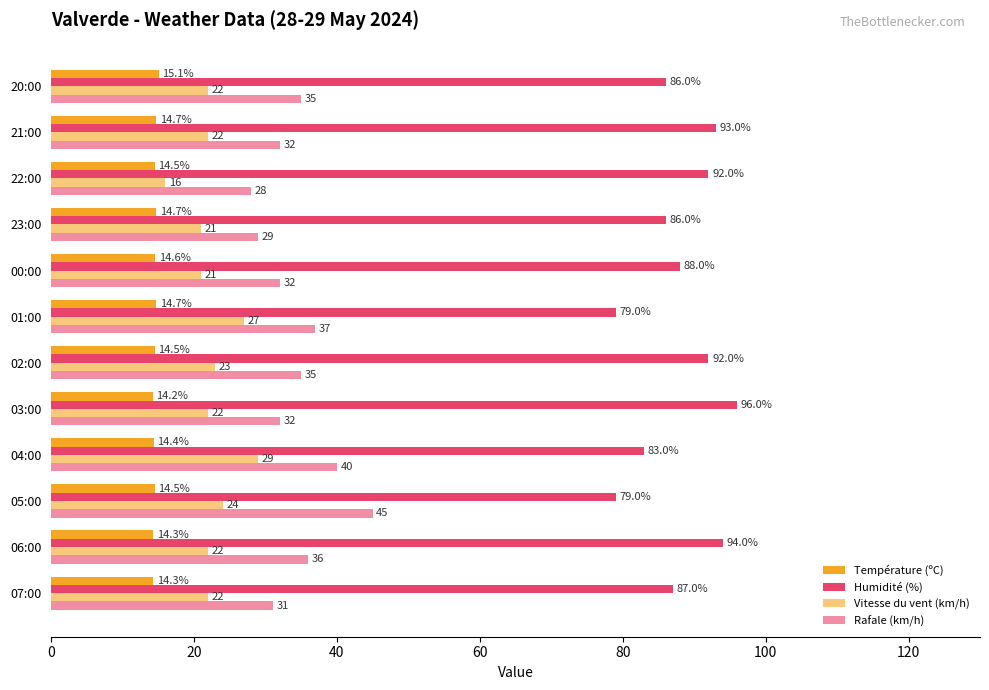

How many series are shown in this chart?

4